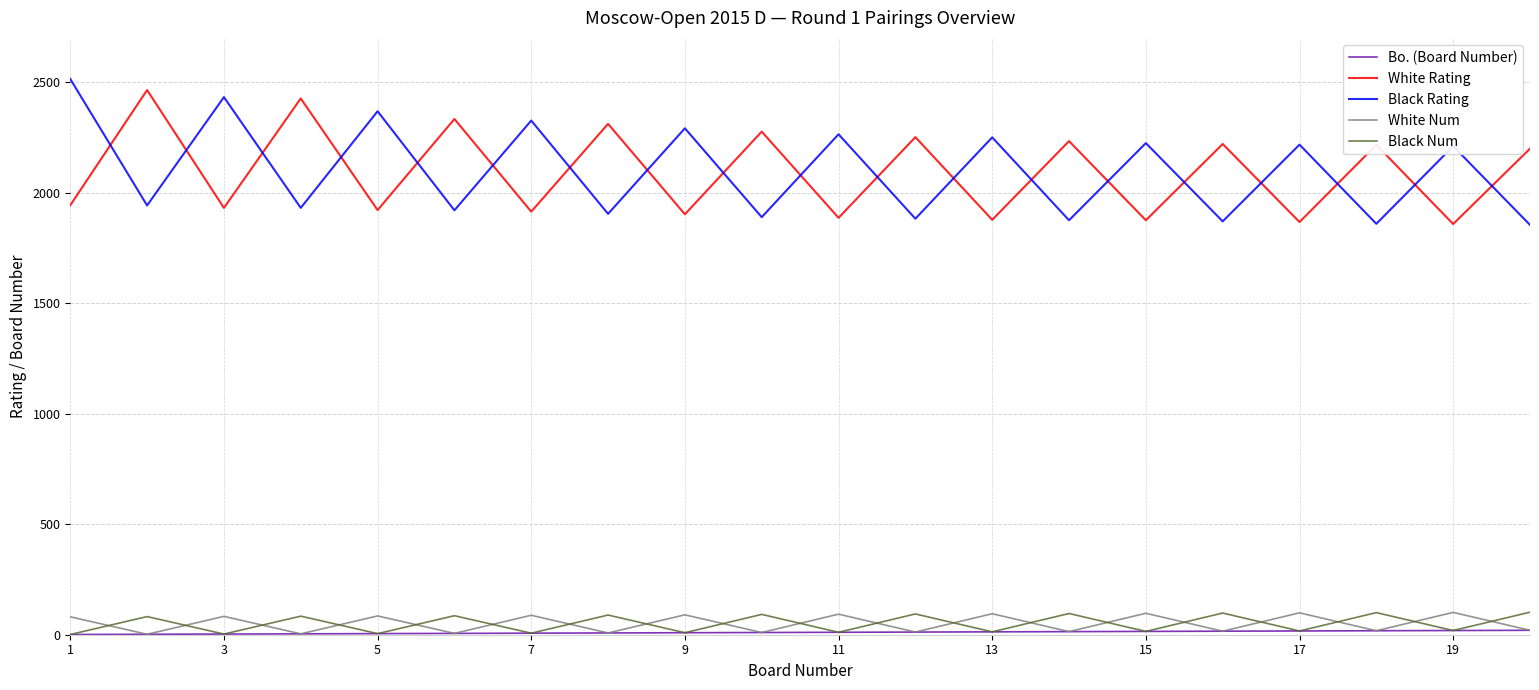

True or false: White Rating and Black Num intersect in this chart.

False